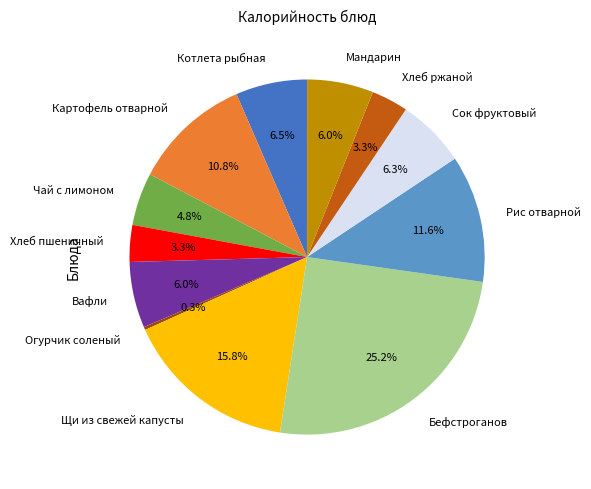

Which category has the biggest portion of the pie?

Бефстроганов